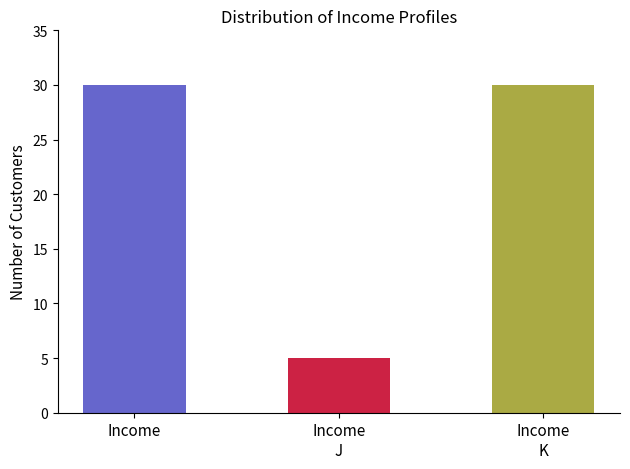

True or false: the data shows 30 at I.

True